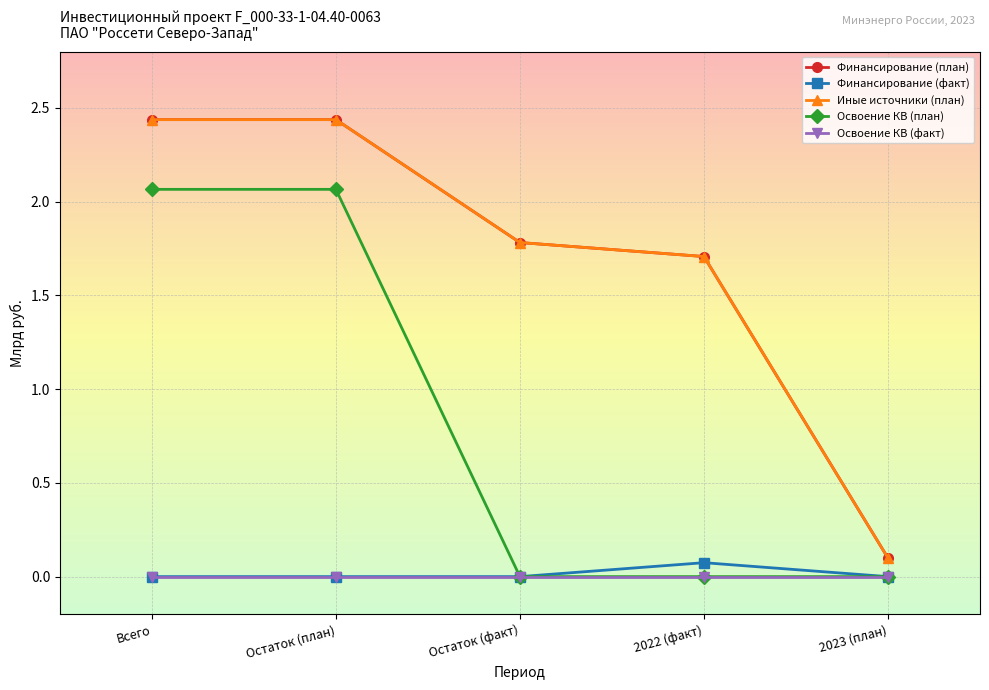

Does the chart have visible grid lines?

Yes